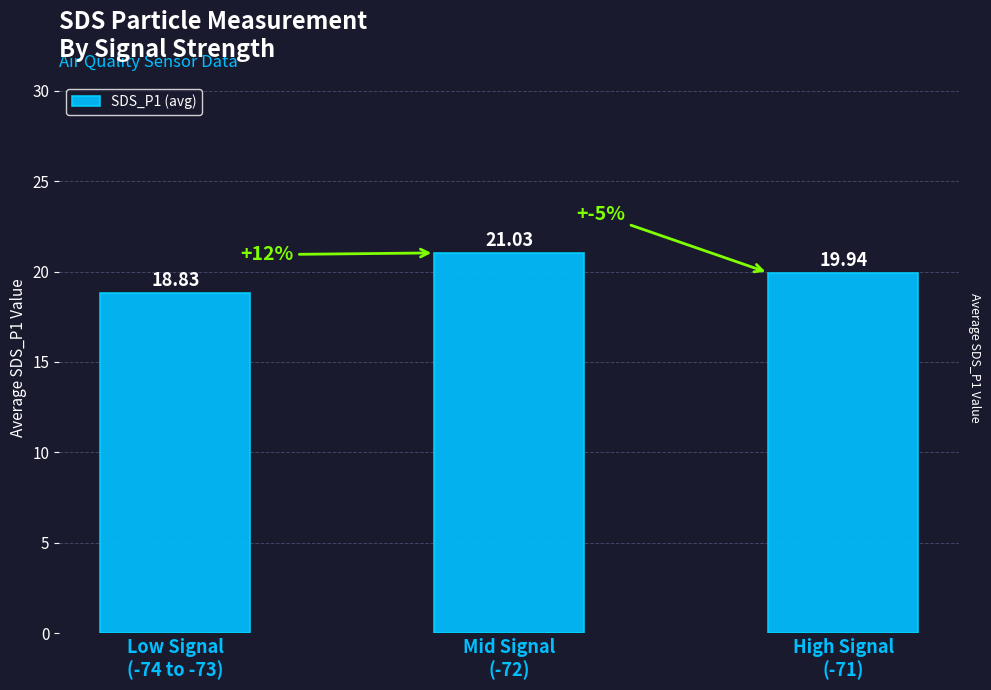

What is the value of the 3rd bar from the left?

19.9